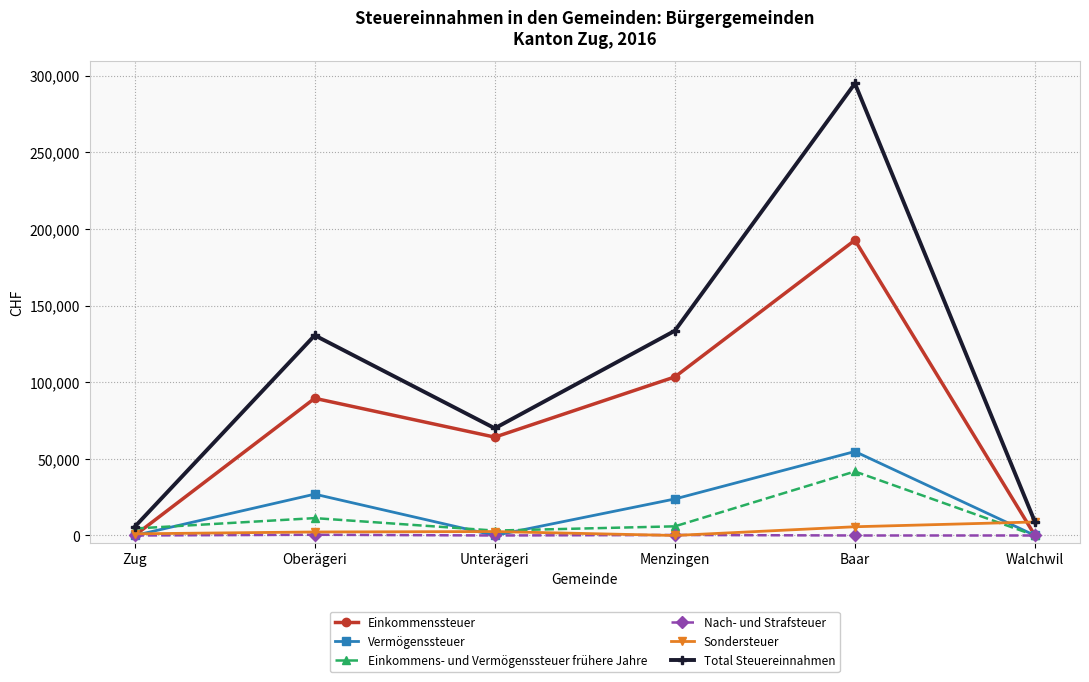

In Einkommens- und Vermögenssteuer frühere Jahre, how many points are higher than both neighbors (excluding endpoints)?

2